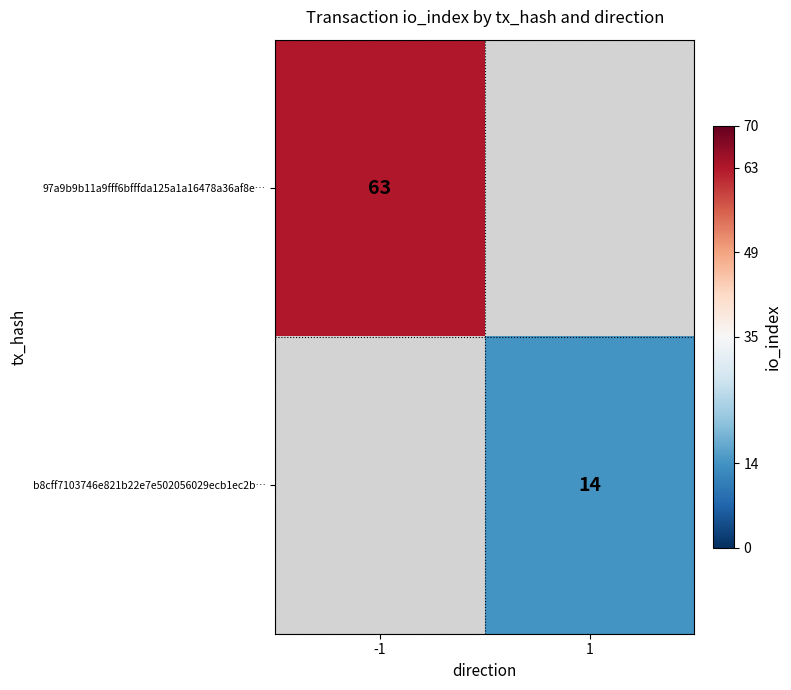

Is it true that b8cff7103746e821b22e7e502056029ecb1ec2b… equals 19 at 1?

False